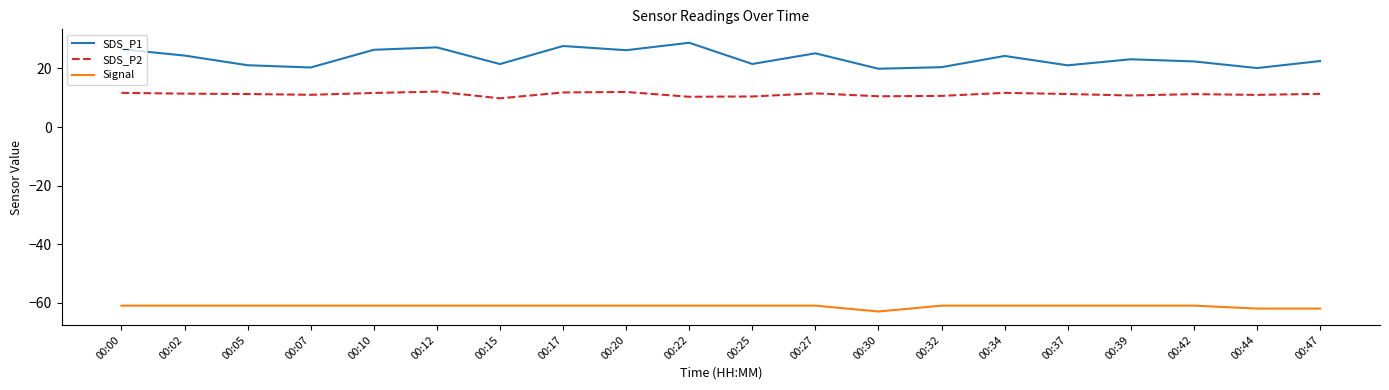

What is the approximate value of Signal at 00:25?

-61.0